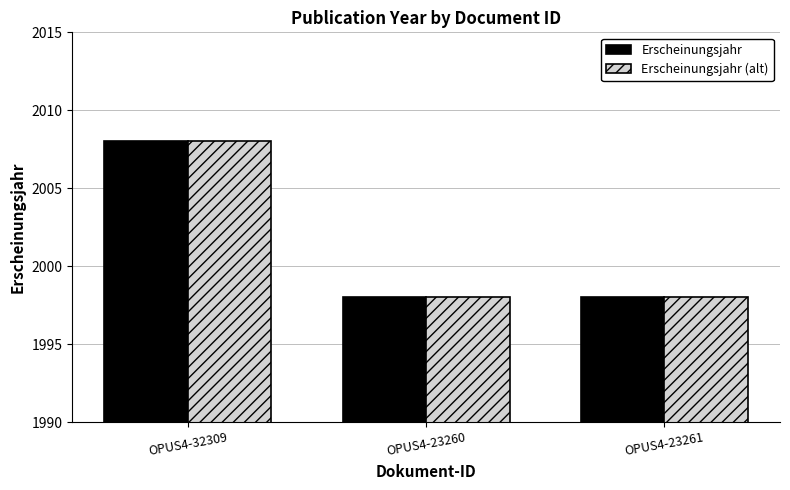

What is the sum of all Erscheinungsjahr (alt) values?

6004